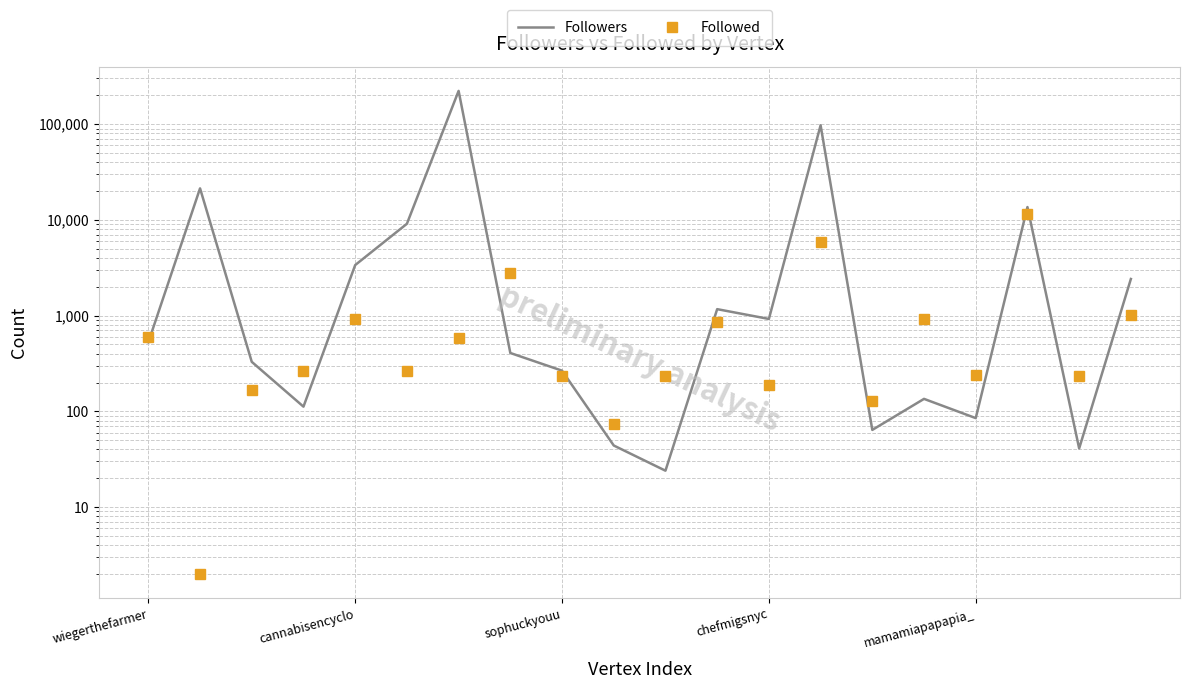

How many data points in Followers are above 527?

9